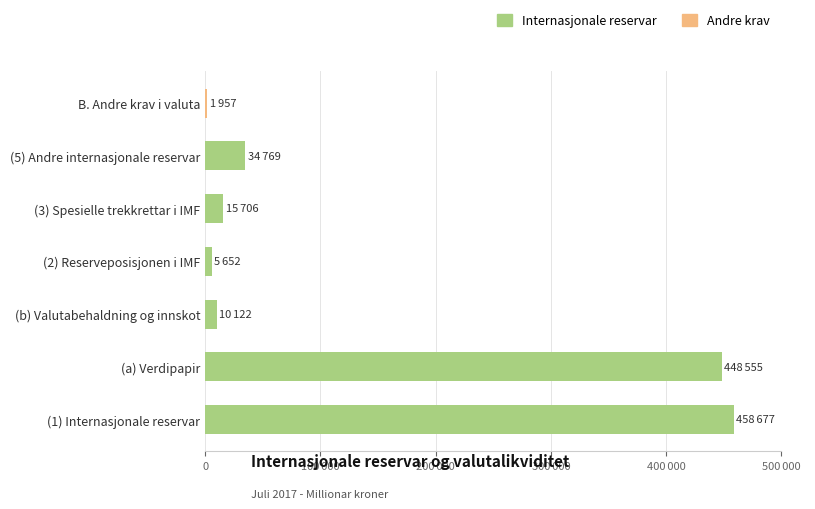

Which series has the largest total across all categories?

Internasjonale reservar